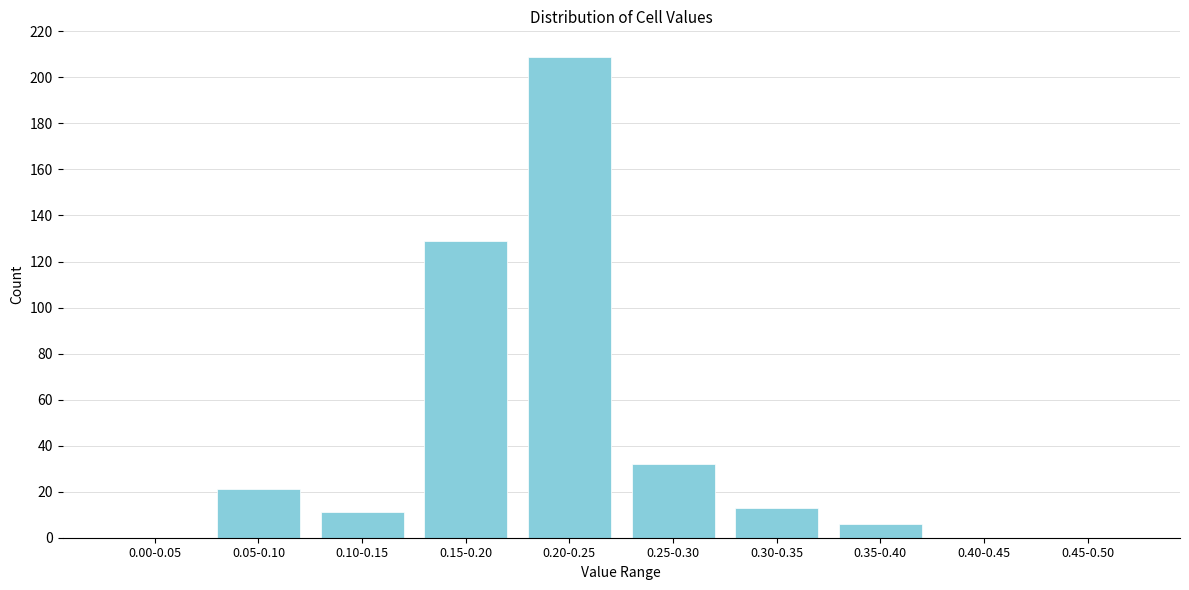

Reading left to right, transcribe all the data shown in this chart.

0.00-0.05=0	0.05-0.10=21	0.10-0.15=11	0.15-0.20=129	0.20-0.25=209	0.25-0.30=32	0.30-0.35=13	0.35-0.40=6	0.40-0.45=0	0.45-0.50=0